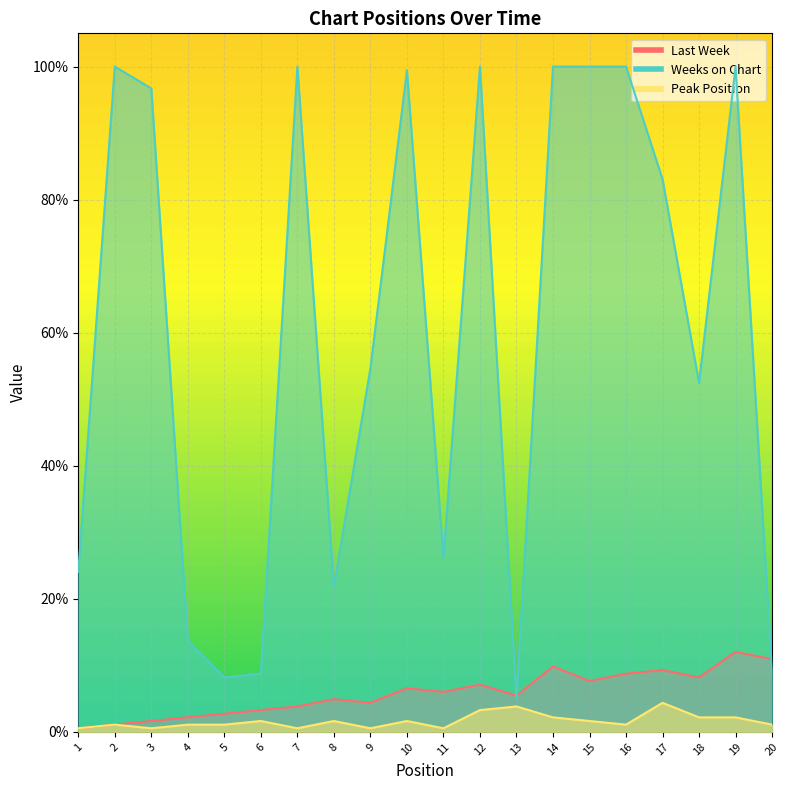

What value does the Weeks on Chart series have at 2?

100.0